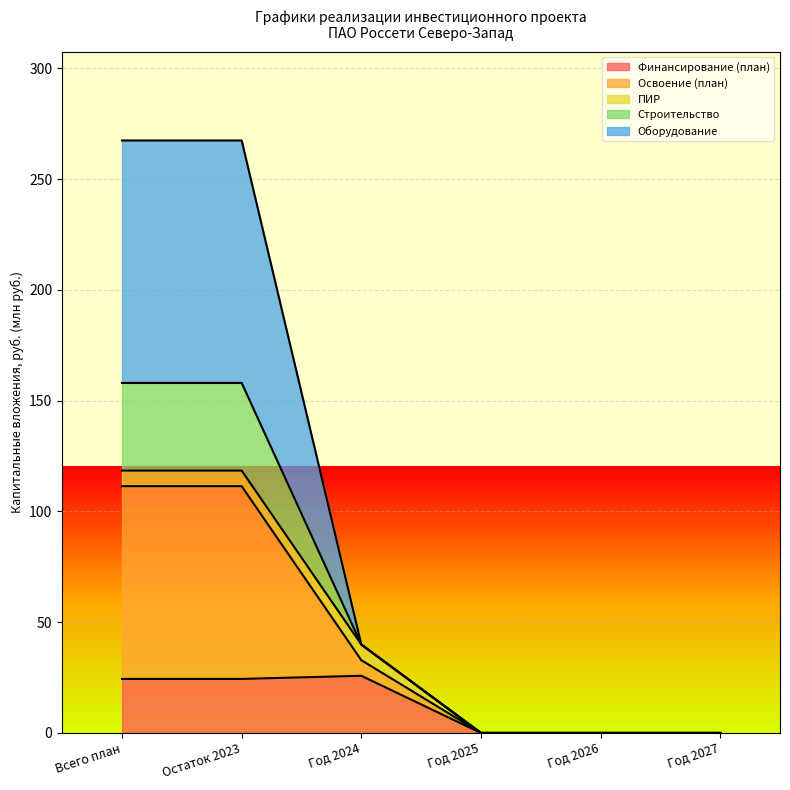

What are all the series names shown in the legend?

Финансирование (план), Освоение (план), ПИР, Строительство, Оборудование